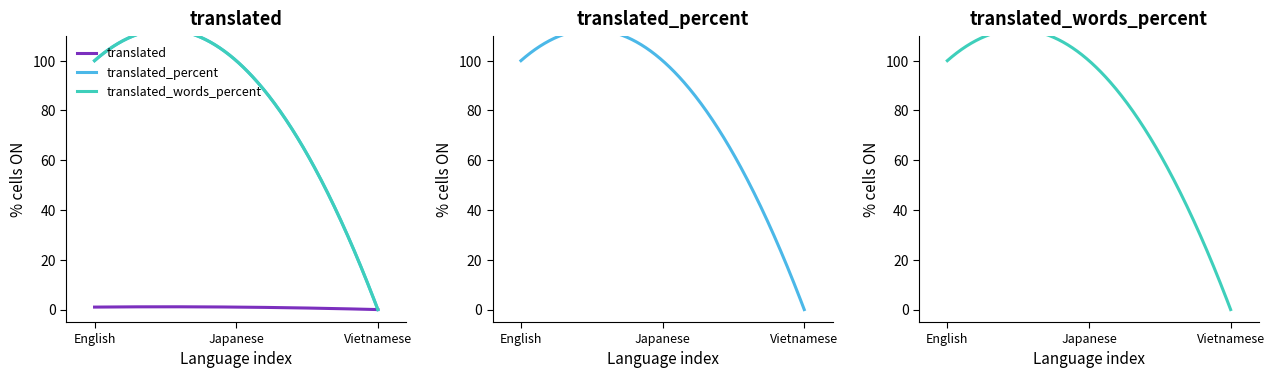

At how many categories does at least one series exceed 46?

2